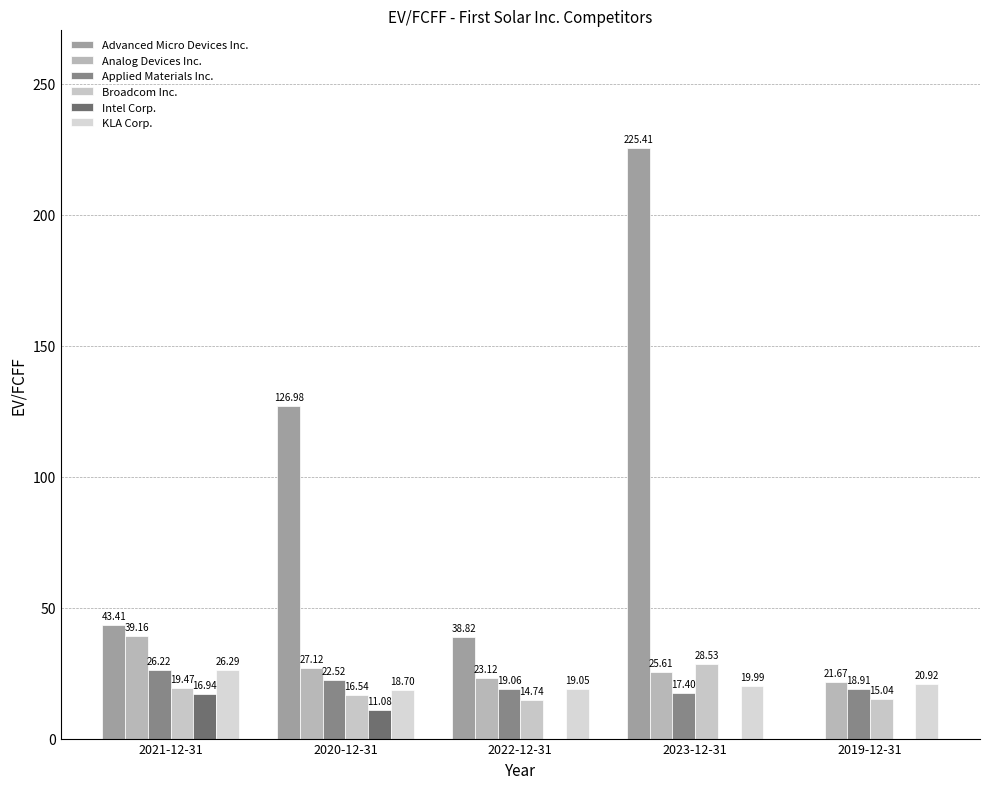

What is the approximate value of Analog Devices Inc. at 2019-12-31?

21.7